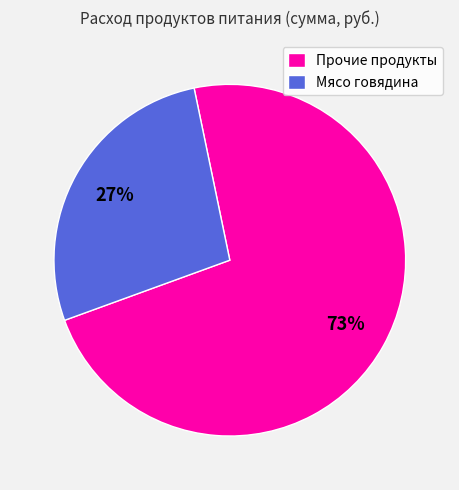

Which category has the biggest portion of the pie?

Прочие продукты